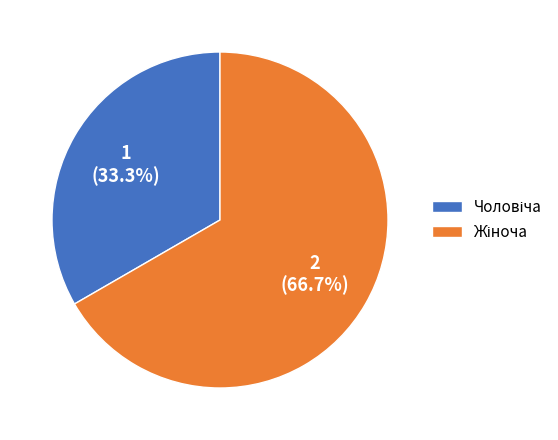

How many segments does this pie chart have?

2